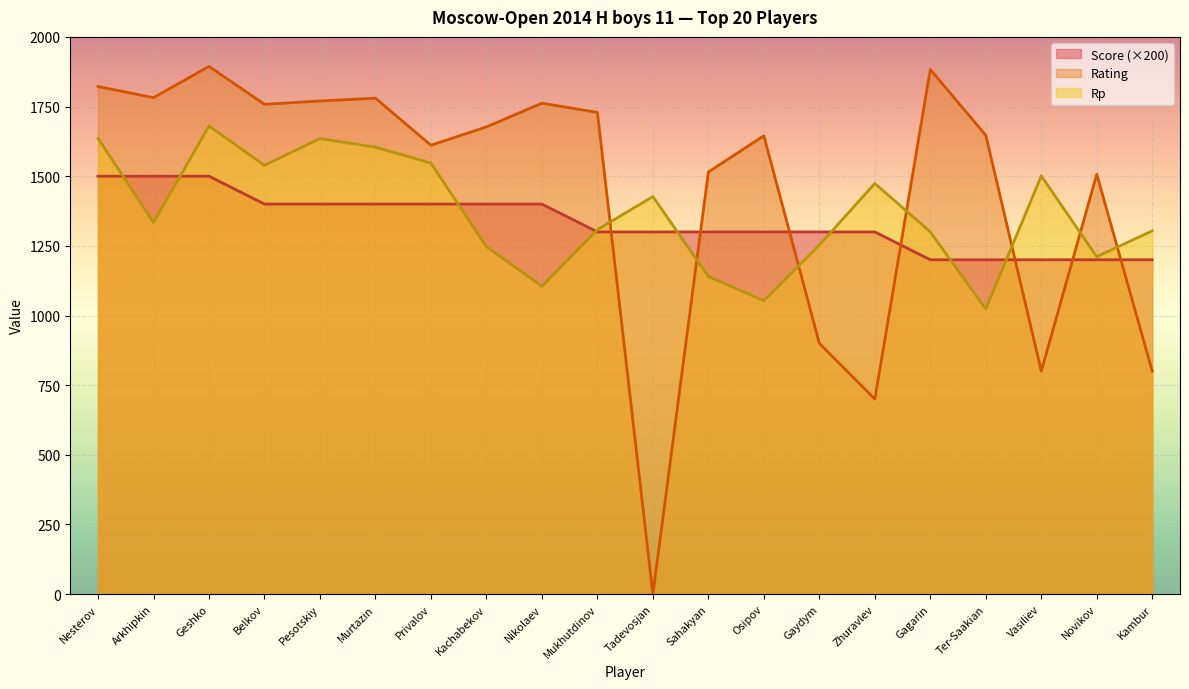

What is the sum of all Score values?

26700